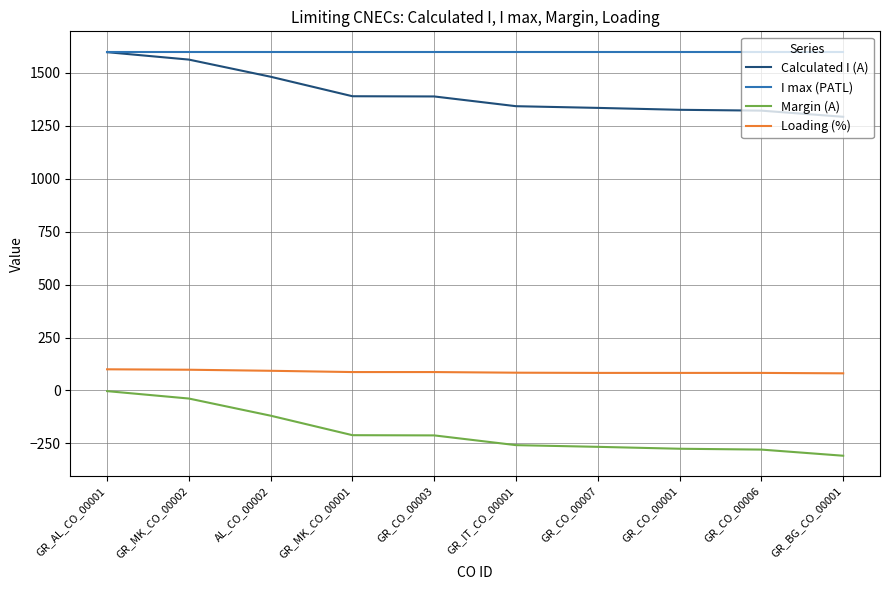

What is the difference between the Calculated I (A) values at AL_CO_00002 and GR_CO_00003?

93